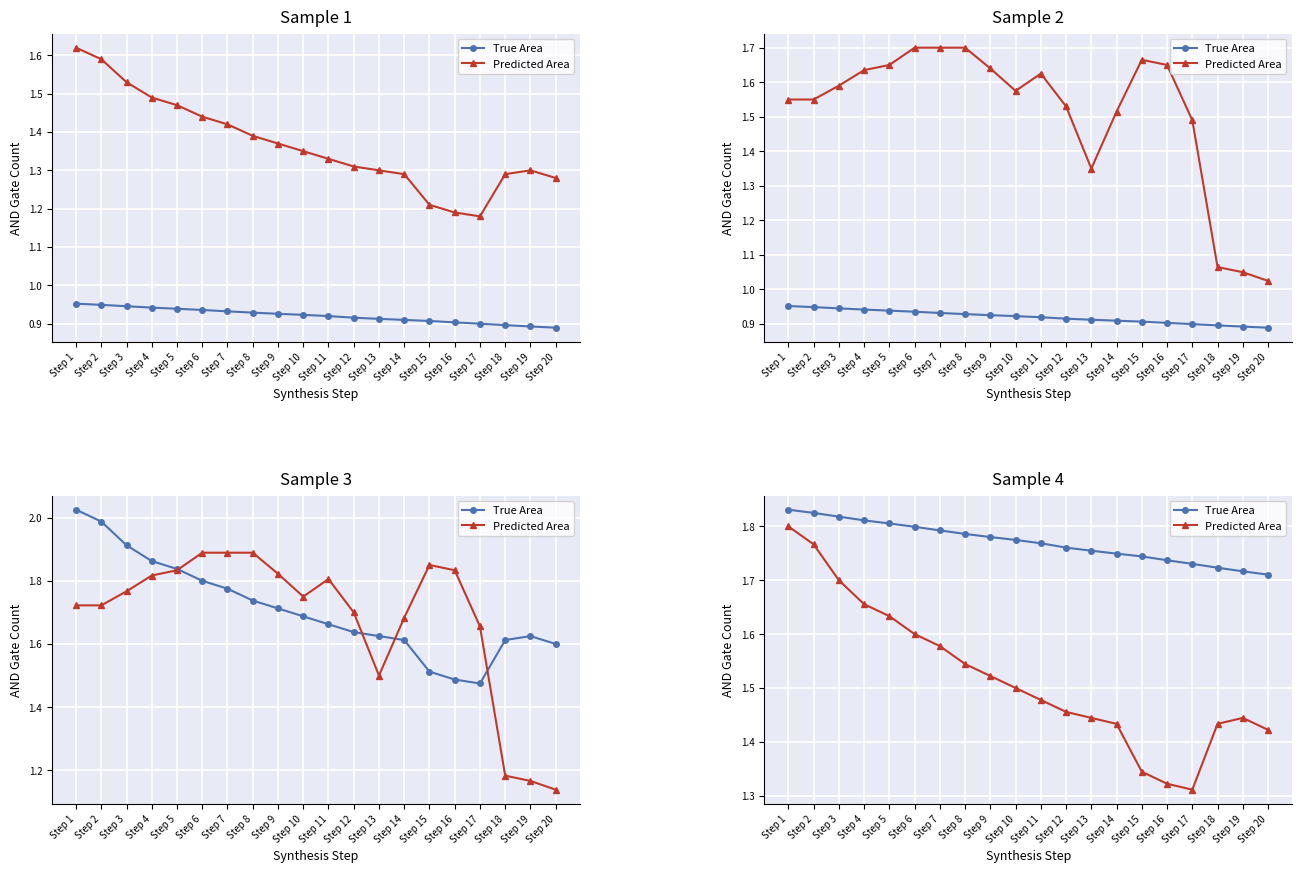

The True Area series shows 2.8 at Step 14. True or false?

False